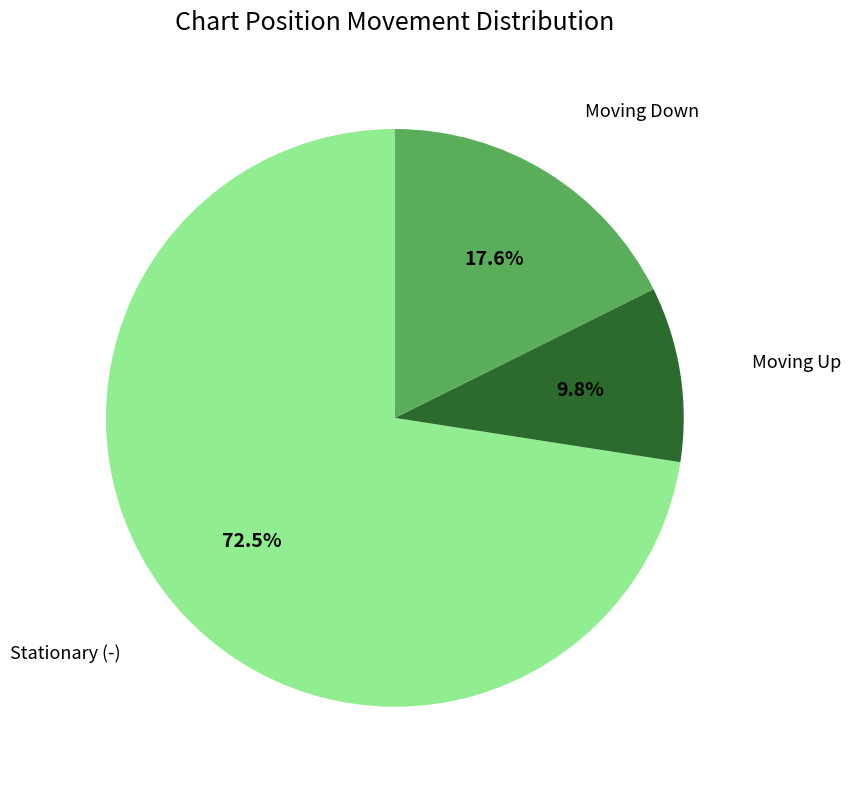

How many slices are in this pie chart?

3